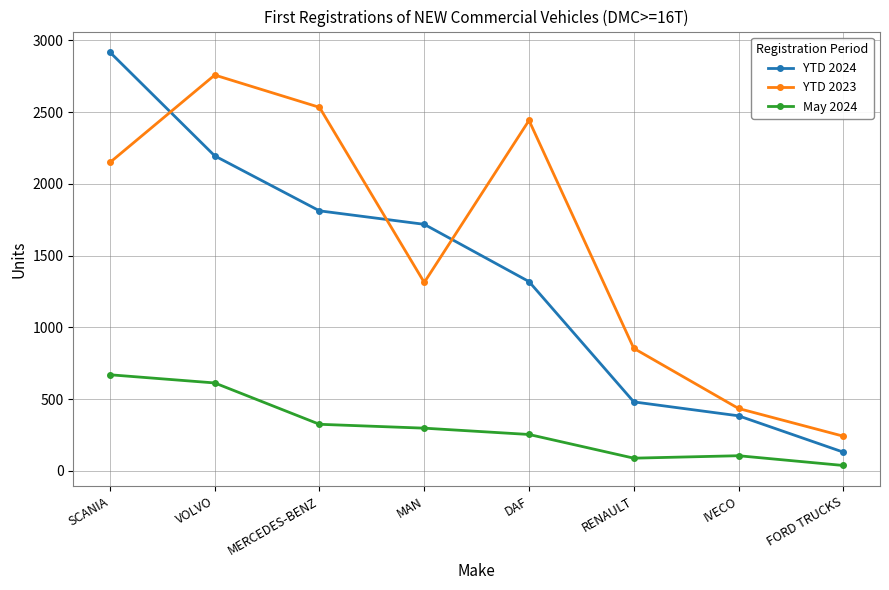

Which series has the largest range (max minus min)?

YTD 2024